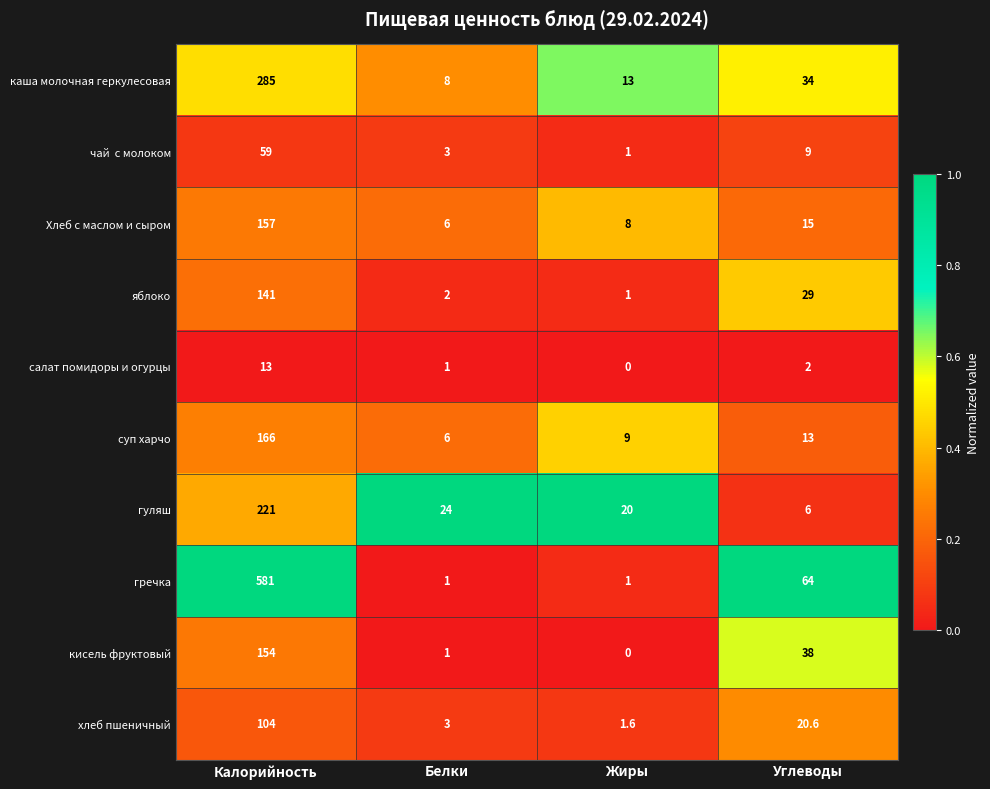

At which category is the sum across all series the highest?

Калорийность